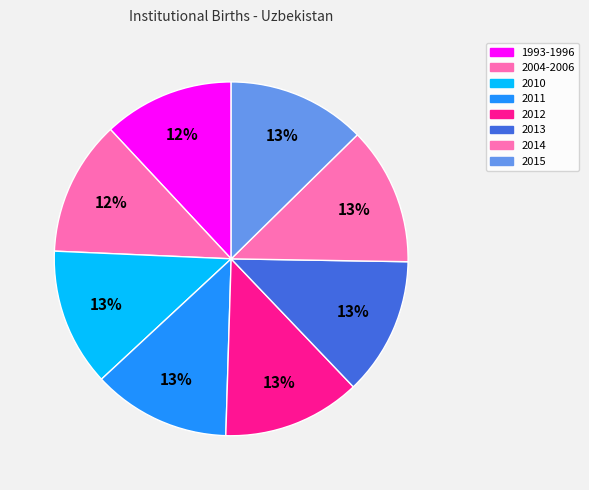

True or false: 2013 accounts for 13% of the total.

True